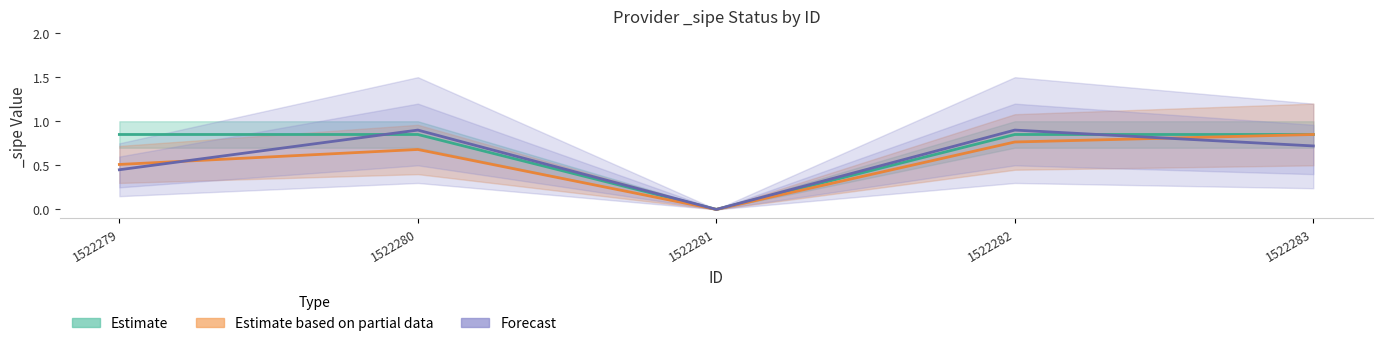

The value at 1522283 is 0.8. True or false?

True